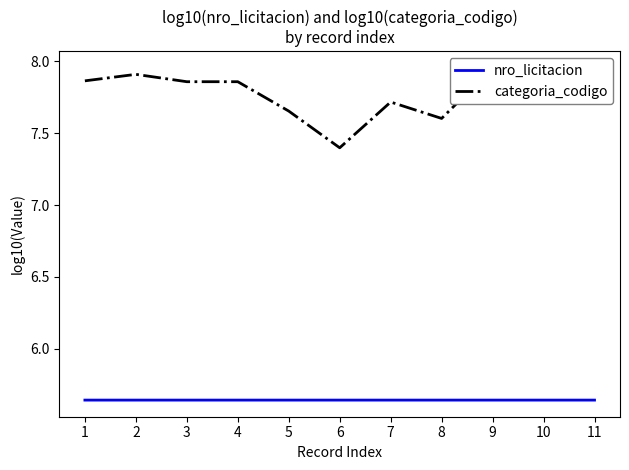

True or false: categoria_codigo and nro_licitacion cross at least once.

False